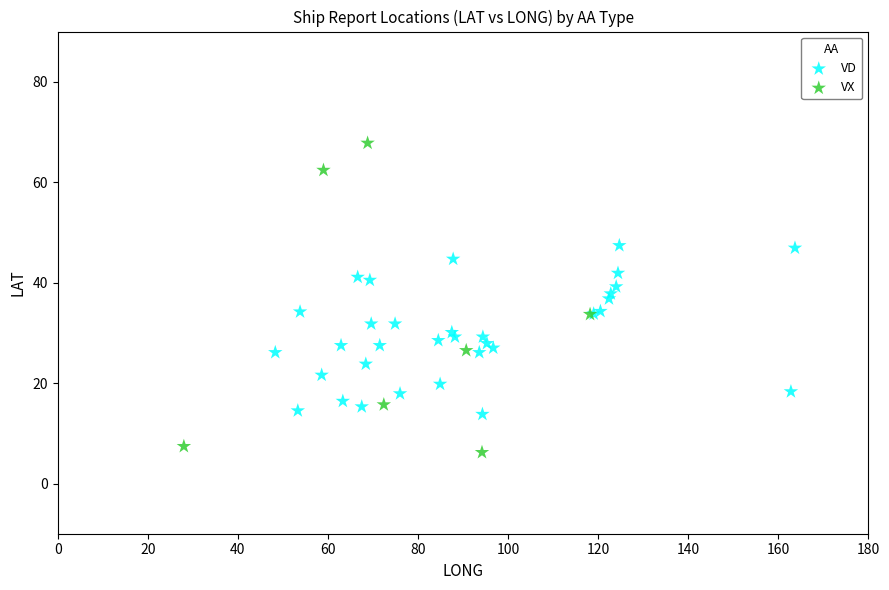

Which series has the largest Y range (max minus min)?

VX